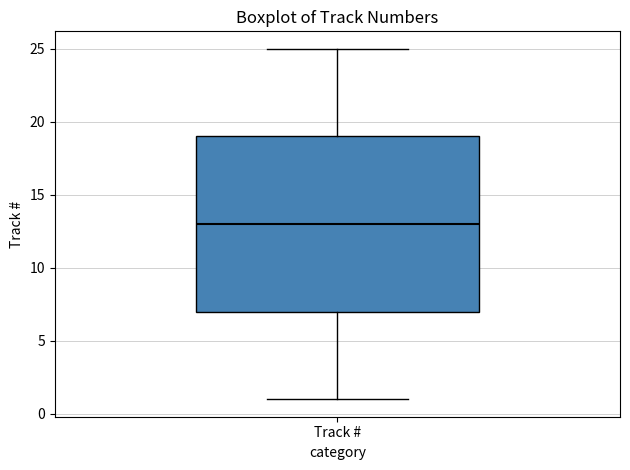

Read this box plot against the y-axis: the position of the median line, the range covered by the box, and the ends of both whiskers. The values are not printed on the chart, so give them approximately, as read against the axis.

median 13, box 7 to 19, whiskers 1 to 25